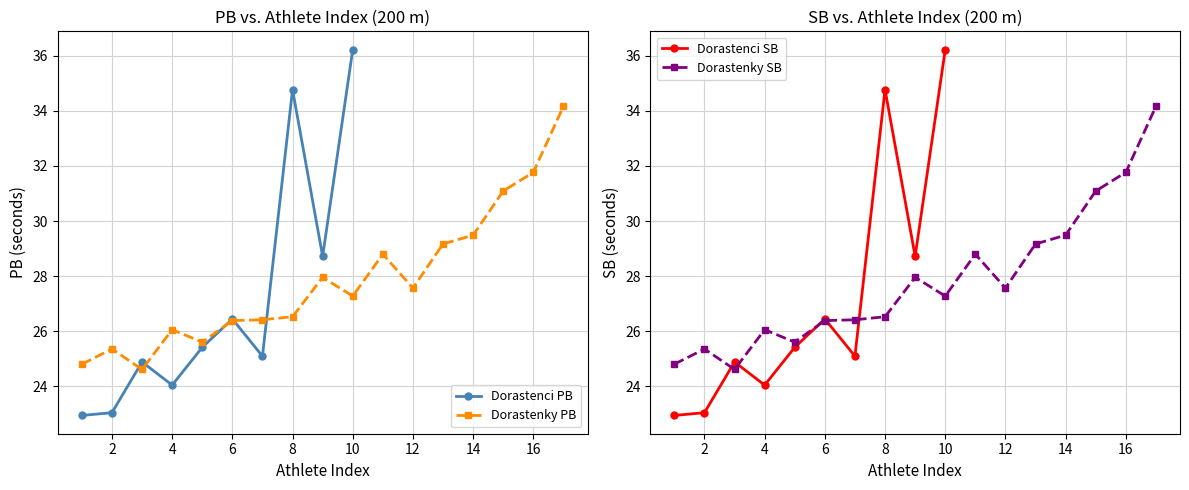

Which category has the highest value in the Dorastenci PB series?

10